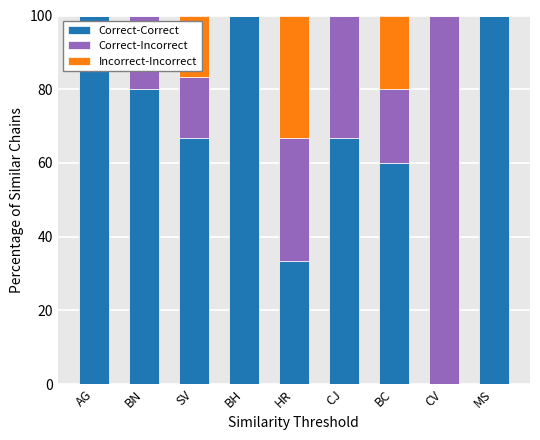

The value of Correct-Correct at AG is 100.0. True or false?

True